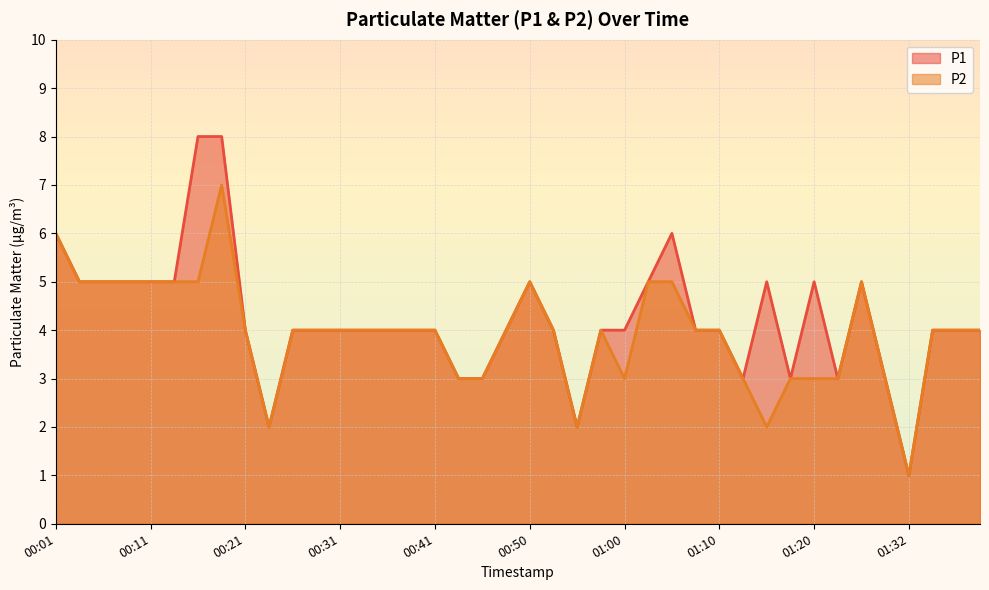

Reading left to right, what are all the values shown in this chart?

P1: 00:01=6	00:04=5	00:06=5	00:09=5	00:11=5	00:13=5	00:16=8	00:18=8	00:21=4	00:23=2	00:26=4	00:28=4	00:31=4	00:33=4	00:36=4	00:38=4	00:41=4	00:43=3	00:45=3	00:48=4	00:50=5	00:53=4	00:55=2	00:58=4	01:00=4	01:03=5	01:05=6	01:08=4	01:10=4	01:13=3	01:15=5	01:18=3	01:20=5	01:22=3	01:25=5	01:28=3	01:32=1	01:34=4	01:37=4	01:39=4
P2: 00:01=6	00:04=5	00:06=5	00:09=5	00:11=5	00:13=5	00:16=5	00:18=7	00:21=4	00:23=2	00:26=4	00:28=4	00:31=4	00:33=4	00:36=4	00:38=4	00:41=4	00:43=3	00:45=3	00:48=4	00:50=5	00:53=4	00:55=2	00:58=4	01:00=3	01:03=5	01:05=5	01:08=4	01:10=4	01:13=3	01:15=2	01:18=3	01:20=3	01:22=3	01:25=5	01:28=3	01:32=1	01:34=4	01:37=4	01:39=4